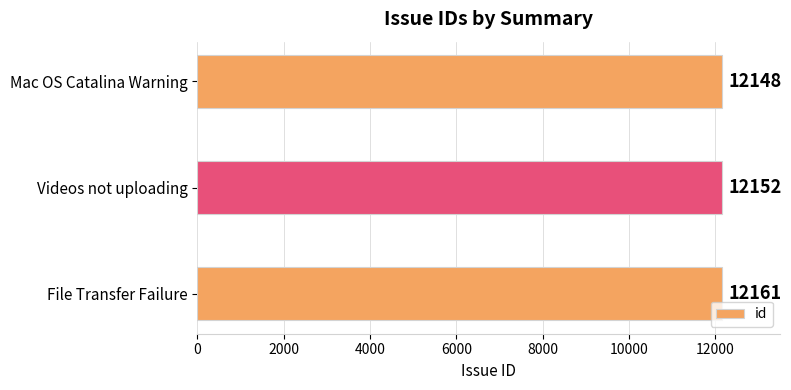

True or false: the data shows 15861 at Videos not uploading.

False